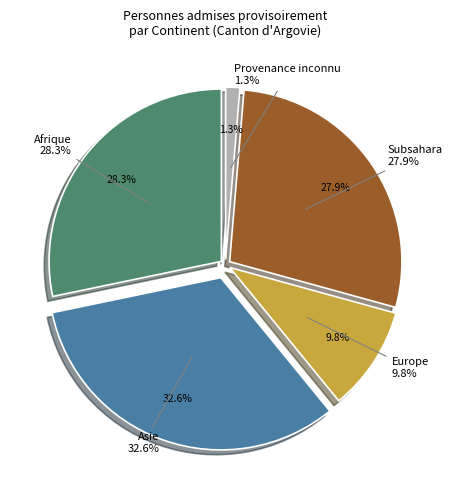

Does Afrique account for over 50% of the chart?

No